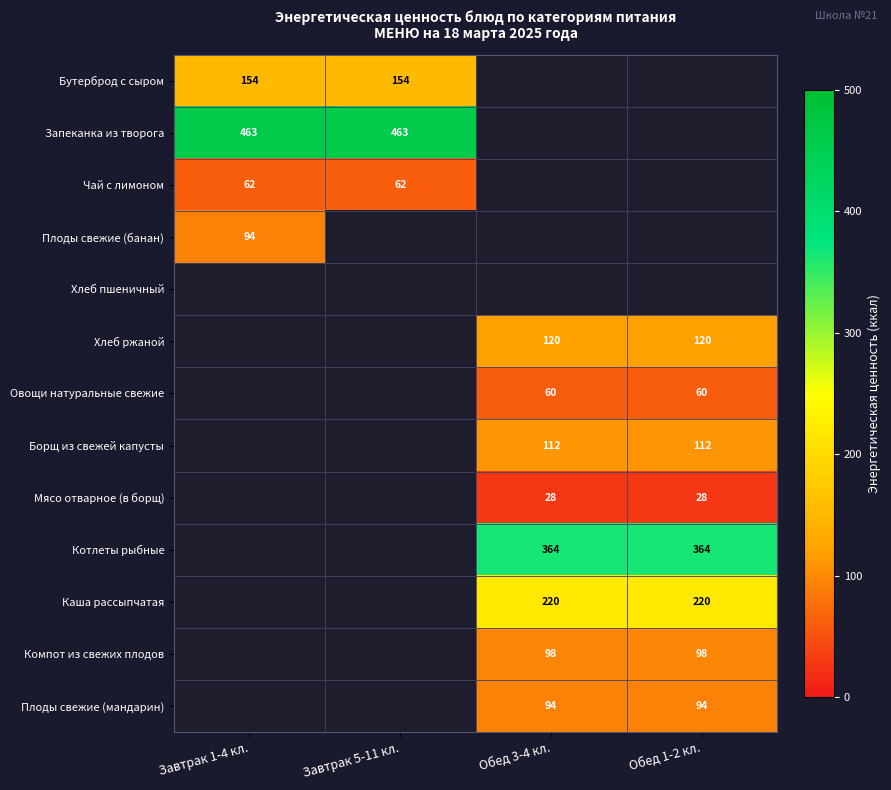

The Хлеб ржаной series shows 120 at Обед 3-4 кл.. True or false?

True